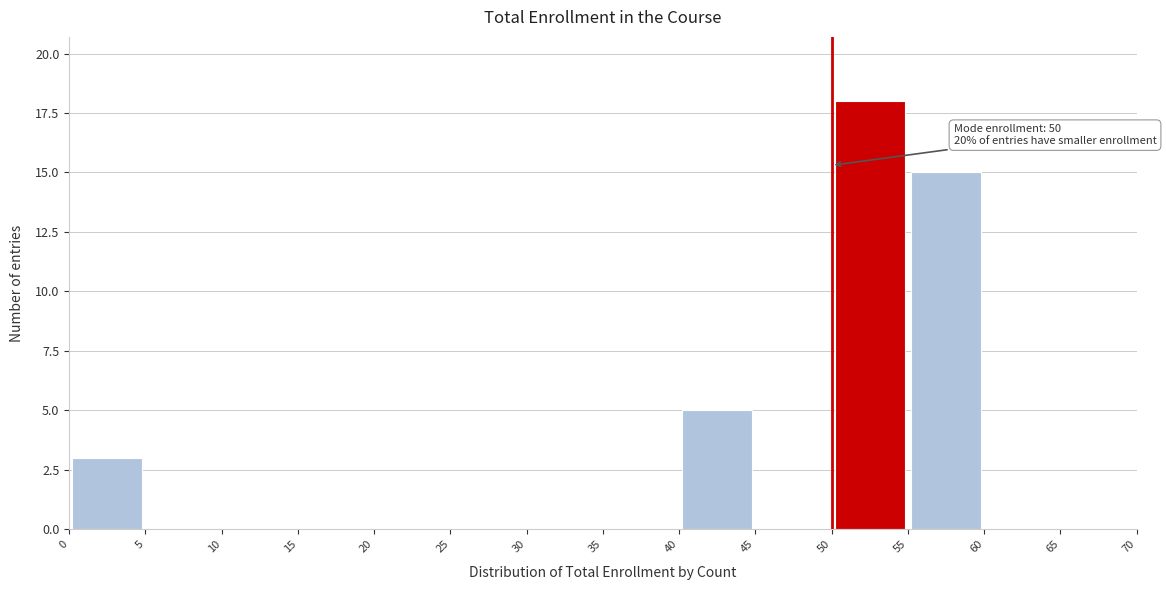

Which range on the x-axis has the tallest bar?

50 to 55